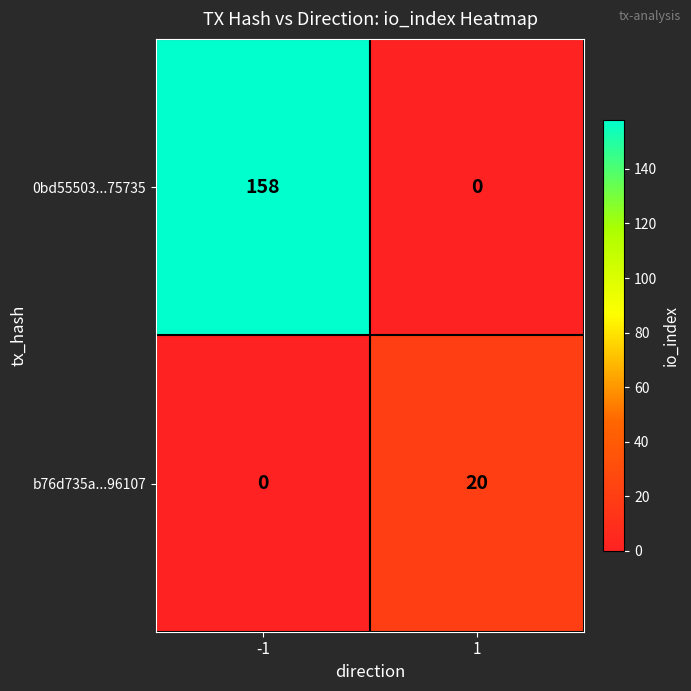

Reading left to right, transcribe all the data shown in this chart.

0bd55503...75735: 158	0
b76d735a...96107: 0	20